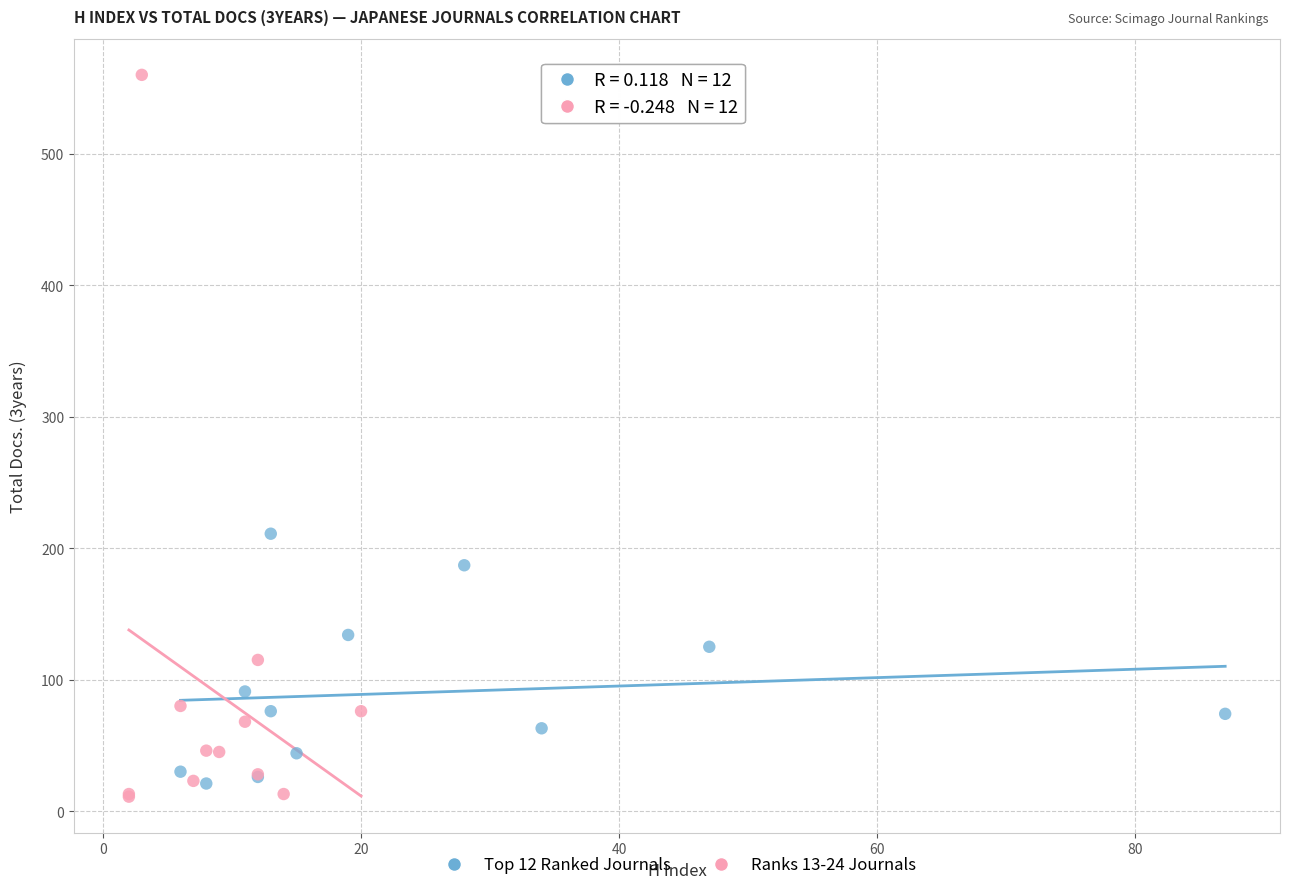

Which series has the widest spread of Y values?

Ranks 13-24 Journals